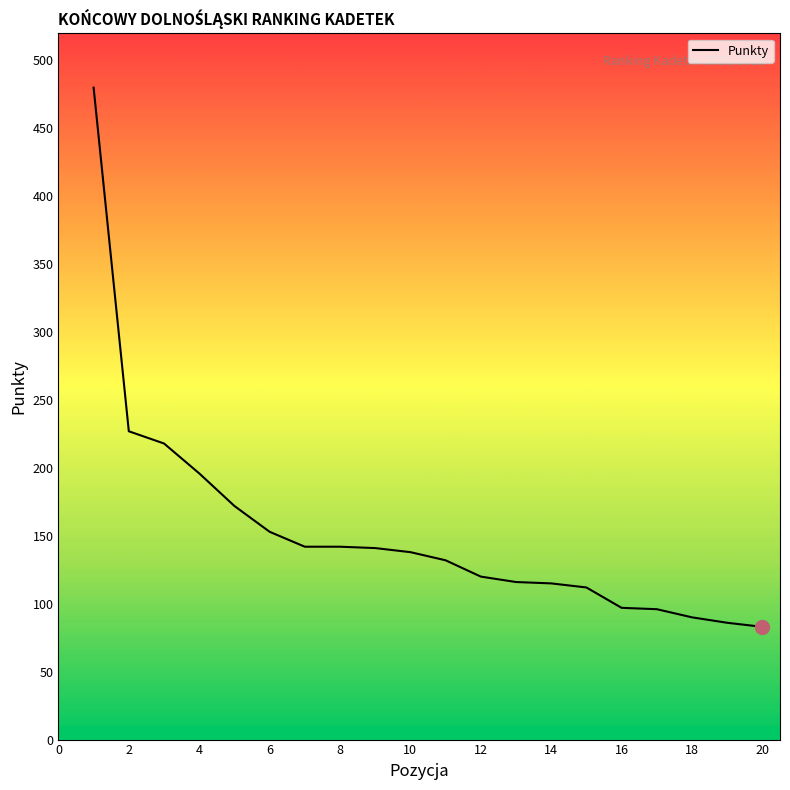

What is the maximum value shown in the chart?

480